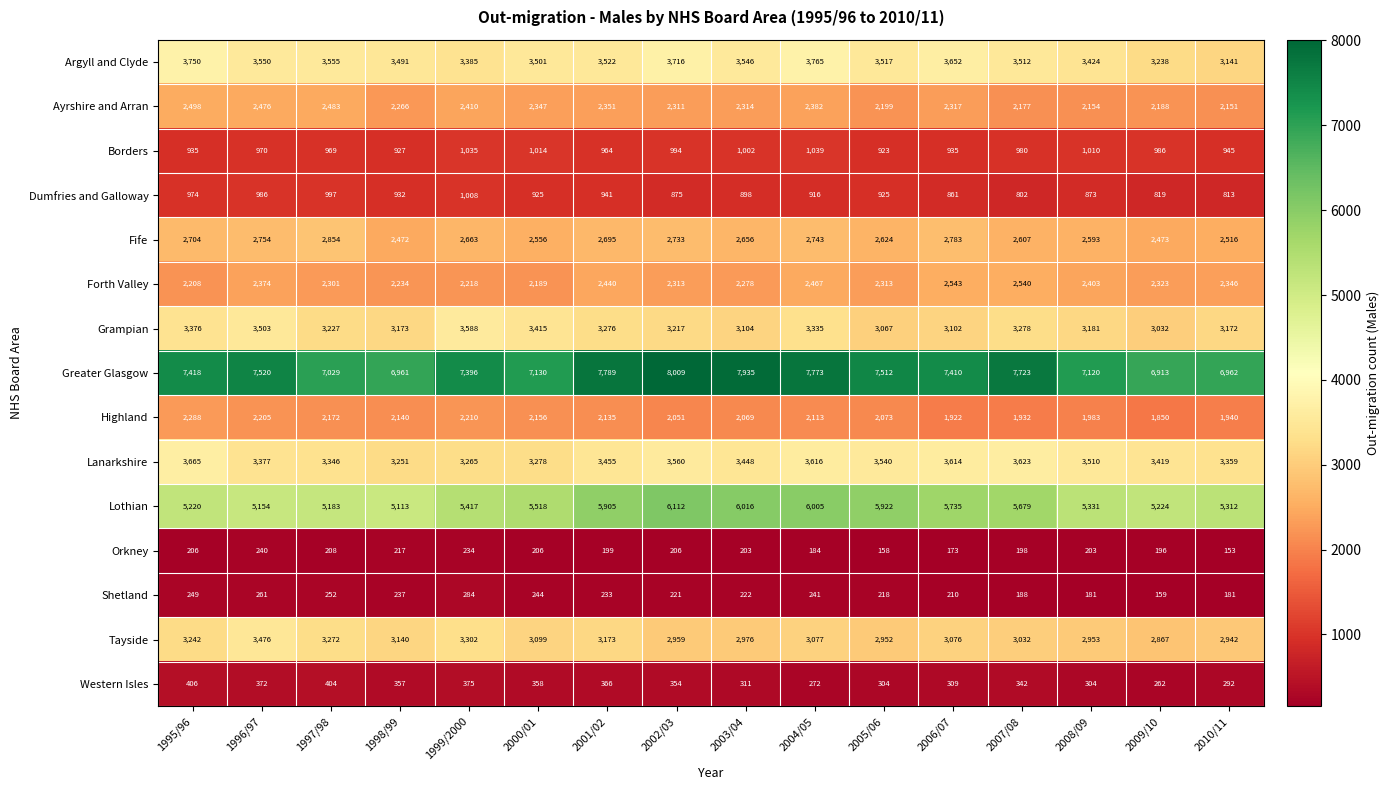

The value of Argyll and Clyde at 2007/08 is 2120. True or false?

False